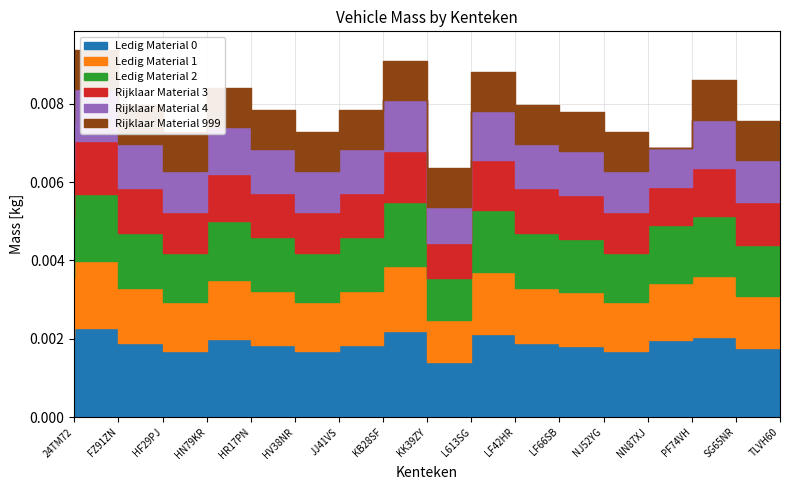

True or false: massa_ledig_voertuig has more than 2 interior local peaks.

True